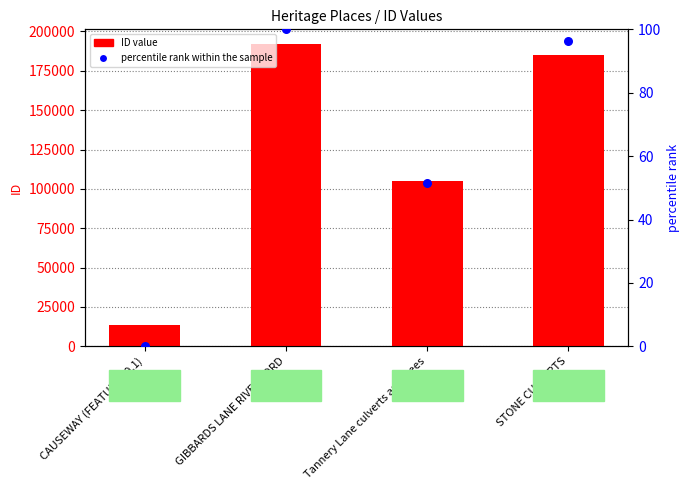

Which series has the largest total across all categories?

ID value